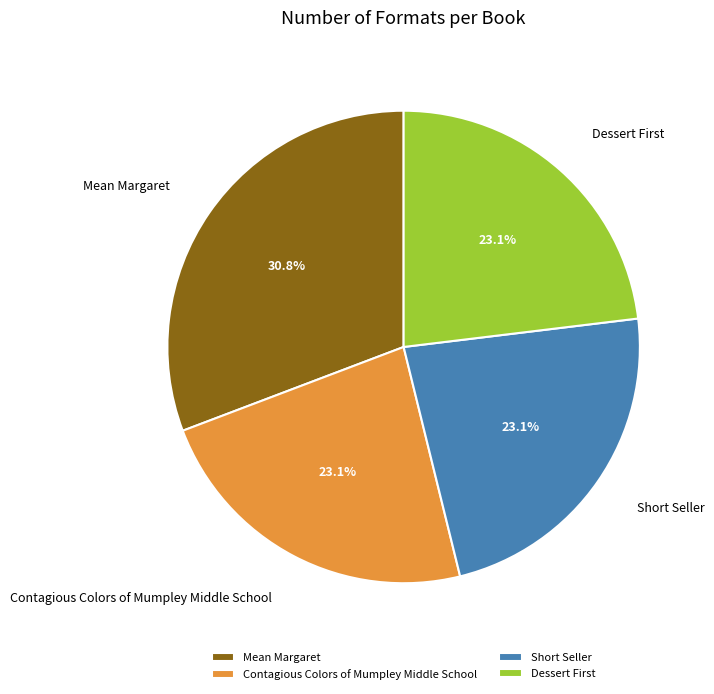

Which has a higher value, Mean Margaret or Contagious Colors of Mumpley Middle School?

Mean Margaret